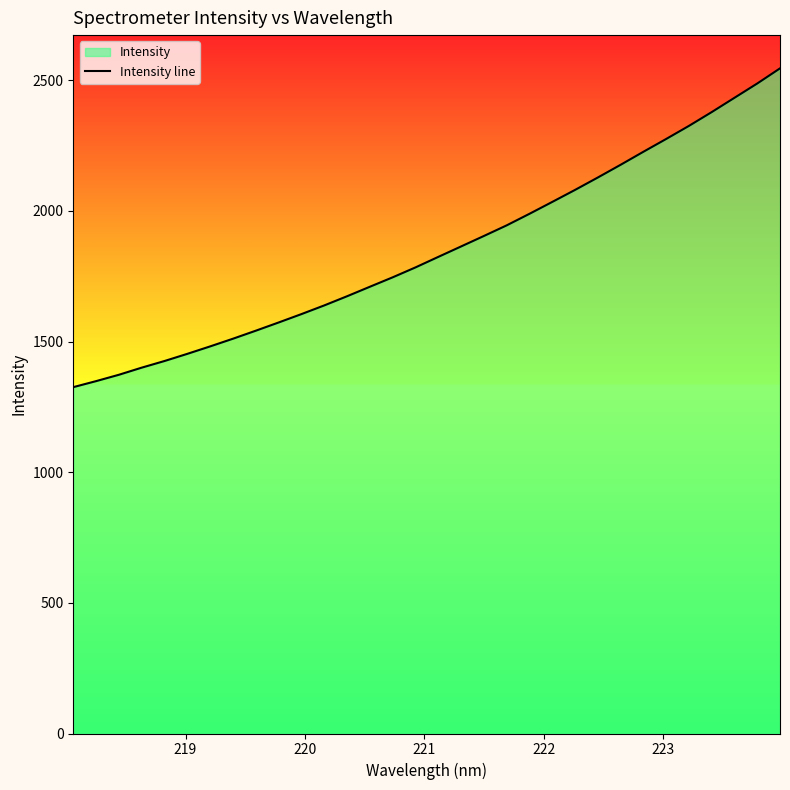

Reading right to left, what are all the values shown in this chart?

2545.2	2487.3	2432.6	2377.8	2325.0	2275.0	2226.0	2176.2	2127.5	2080.0	2034.1	1988.6	1944.4	1903.7	1863.7	1823.8	1783.5	1745.6	1709.5	1673.2	1638.1	1604.9	1572.8	1541.4	1510.8	1481.3	1452.9	1425.4	1400.0	1372.8	1348.4	1325.4